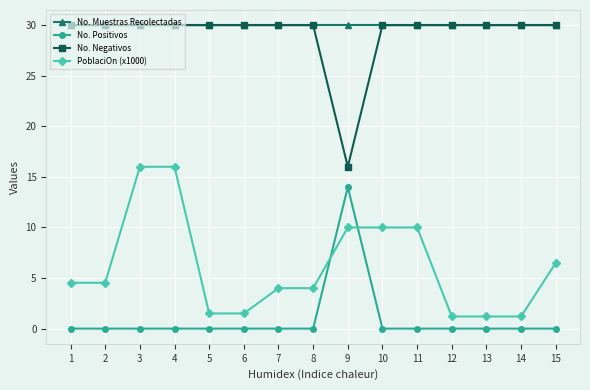

True or false: No. Muestras Recolectadas and PoblaciOn (x1000) cross at least once.

False